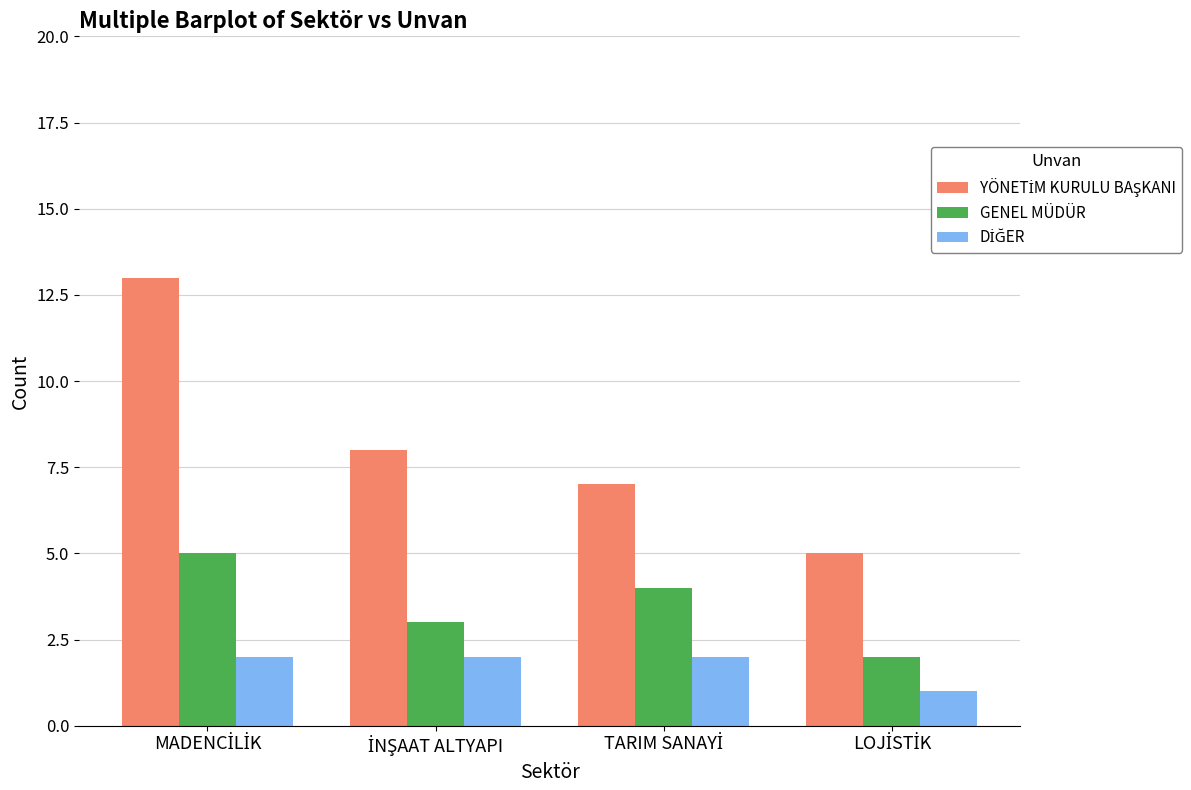

What is the maximum value shown in the chart?

13